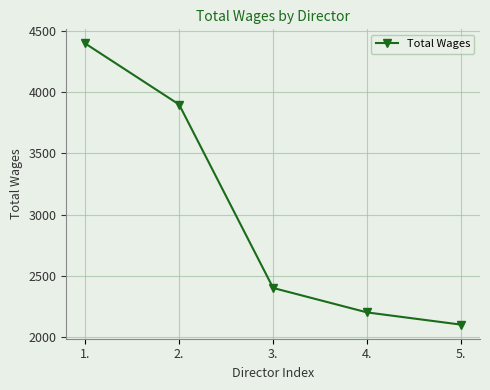

What is the change in value from 3. to 4.?

-200